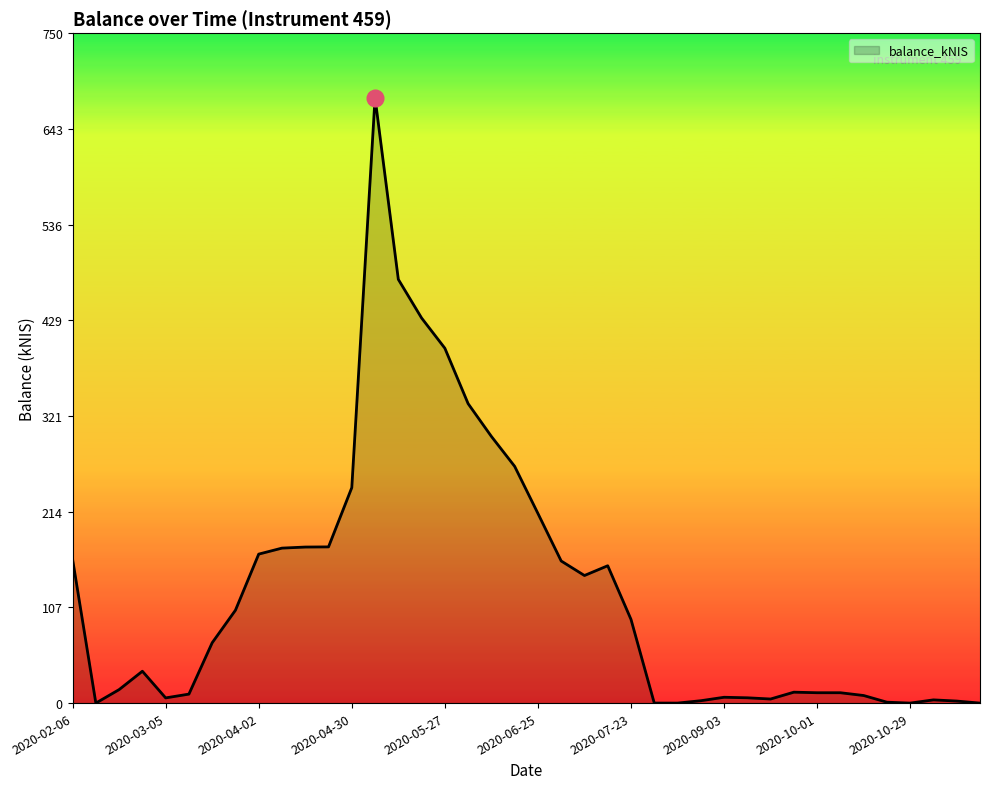

What is the greatest value displayed?

677.7